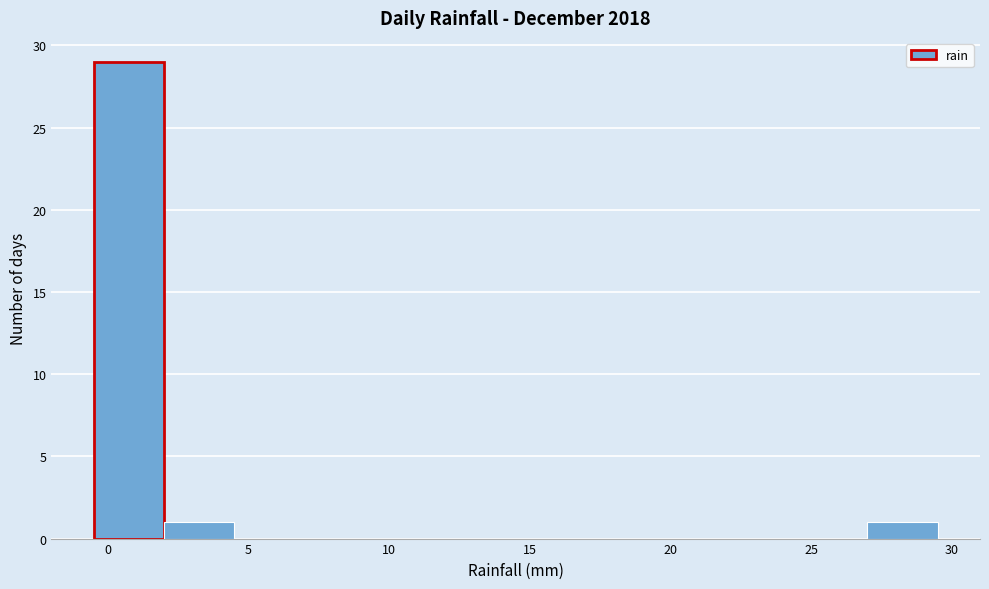

How tall is the bar that spans 27.0 to 29.5 on the x-axis? The values are not printed on the chart, so give them approximately, as read against the axis.

1